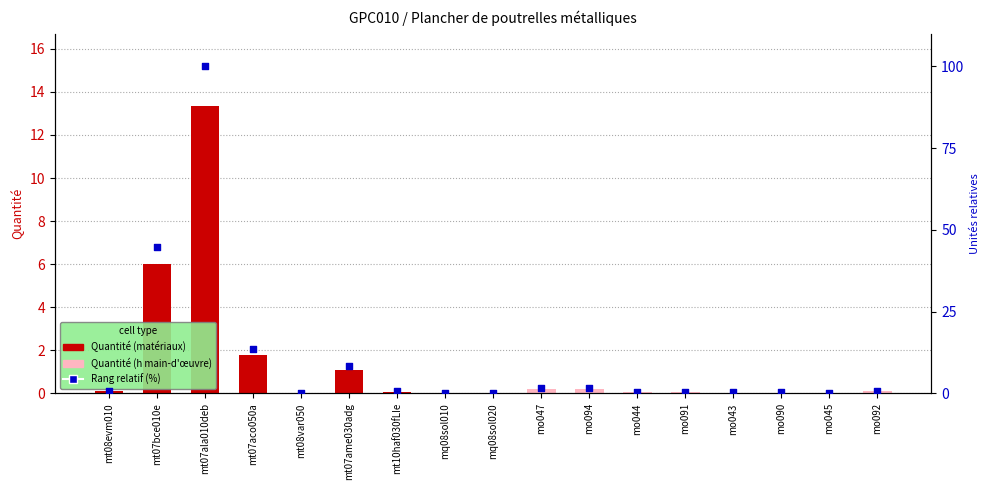

Between mo091 and mt07ala010deb, which is larger?

mt07ala010deb